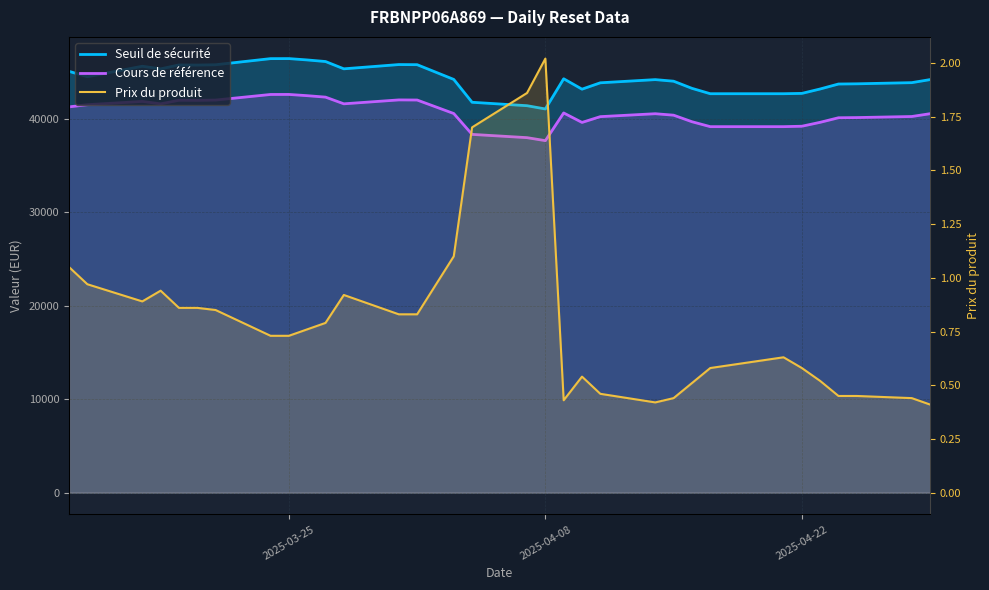

What is the highest value of the Prix du produit series?

2.0